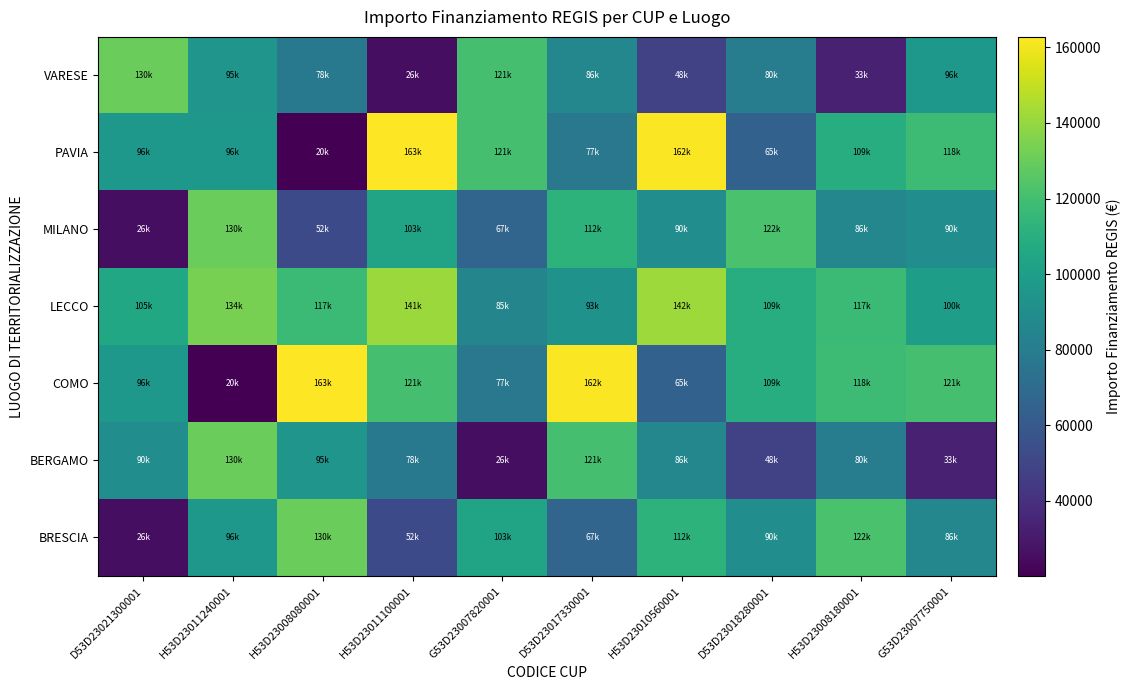

How many data points does each series have?

10